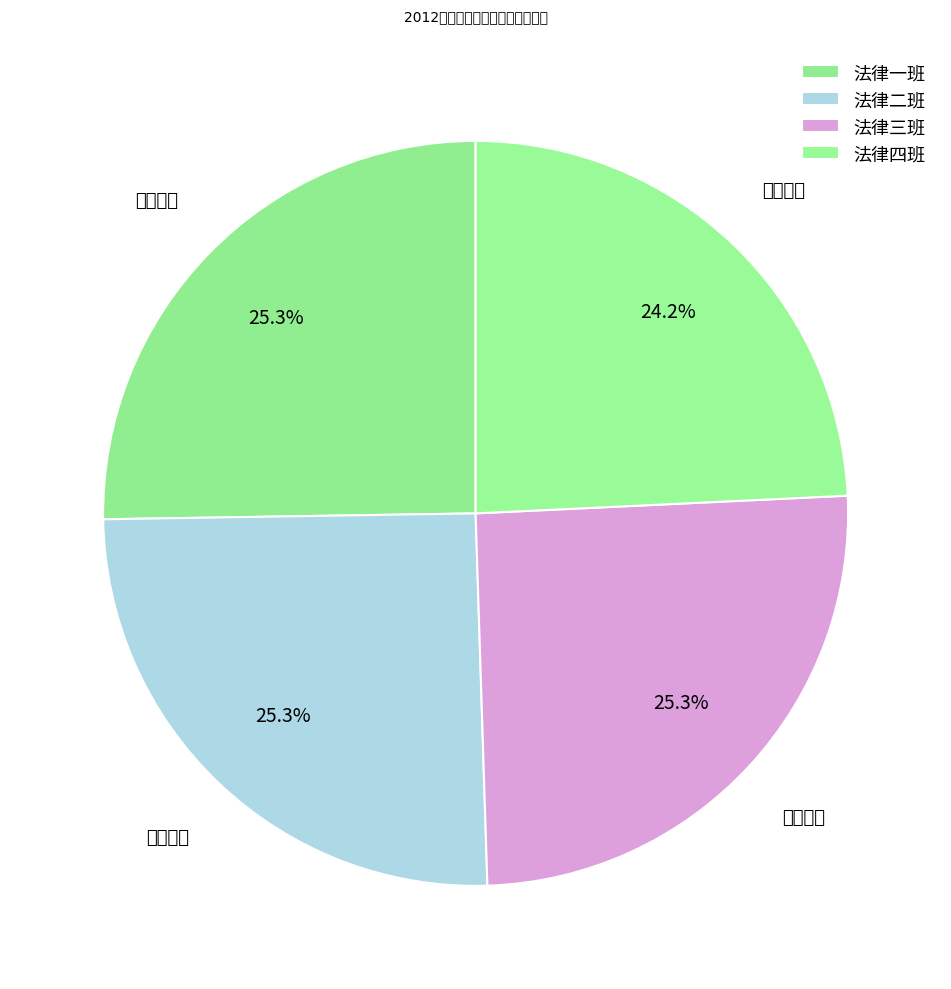

Combined, do 法律三班 and 法律一班 account for over 50%?

Yes